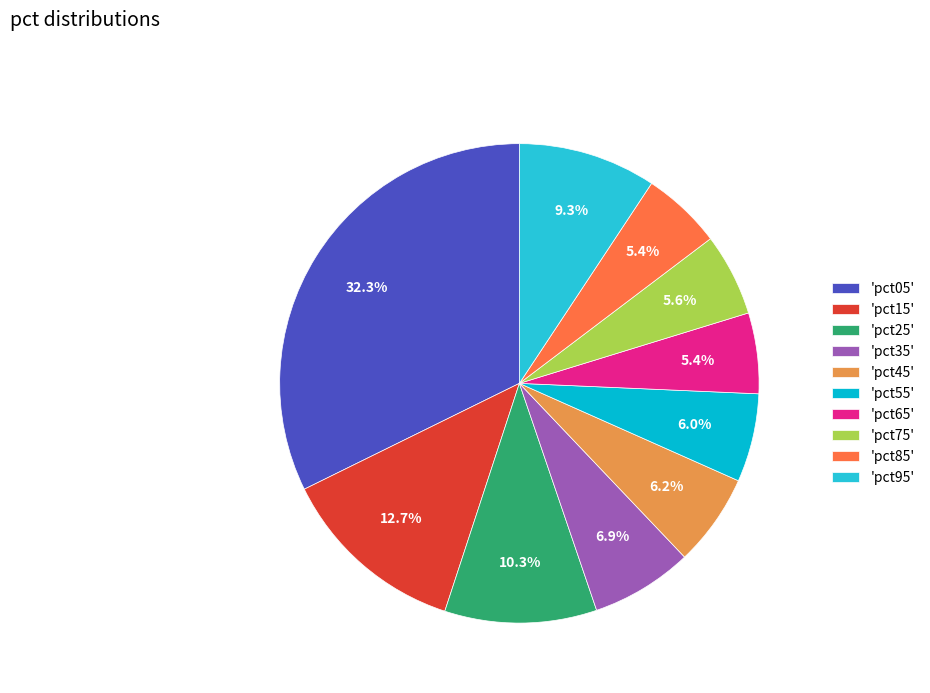

How many segments does this pie chart have?

10